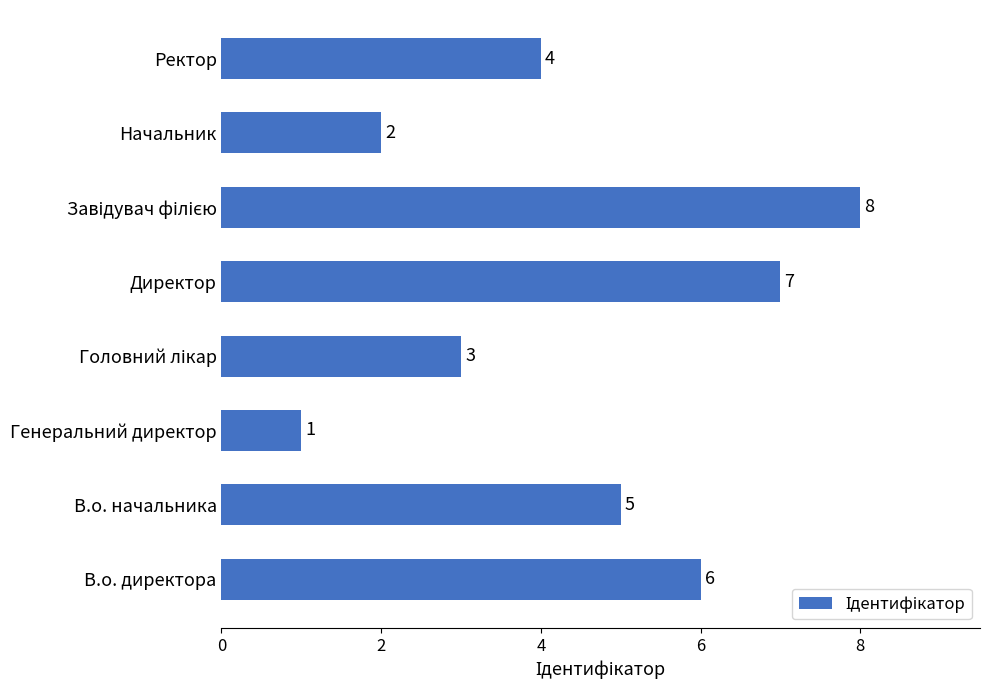

How many values are between 3 and 7?

5